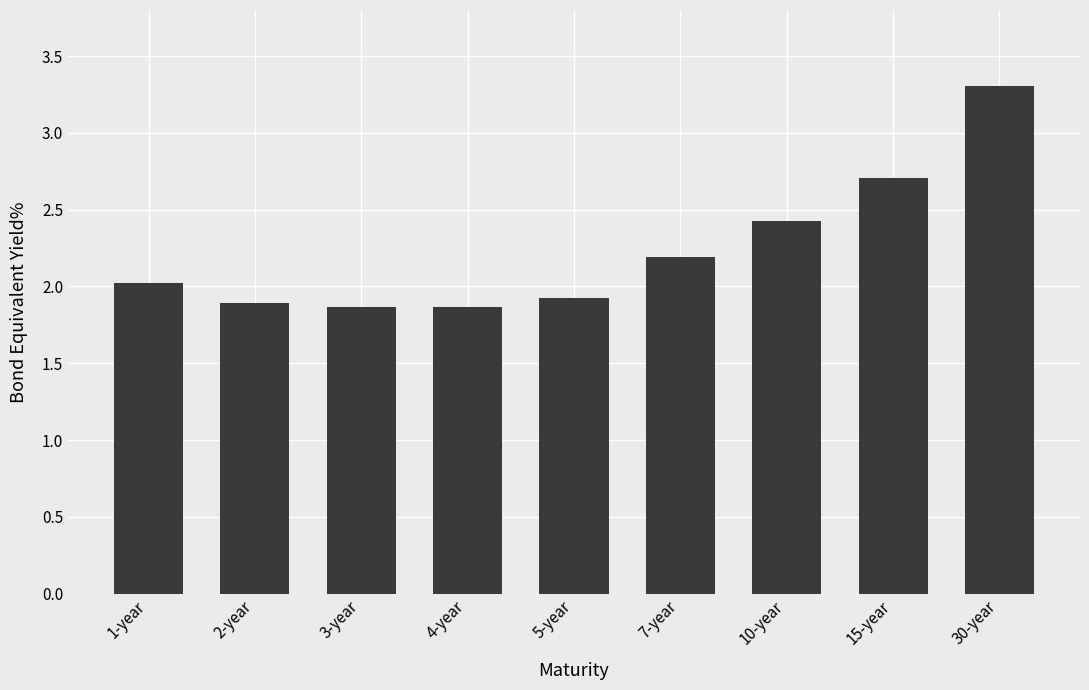

What is the label of the 3rd bar from the right?

10-year